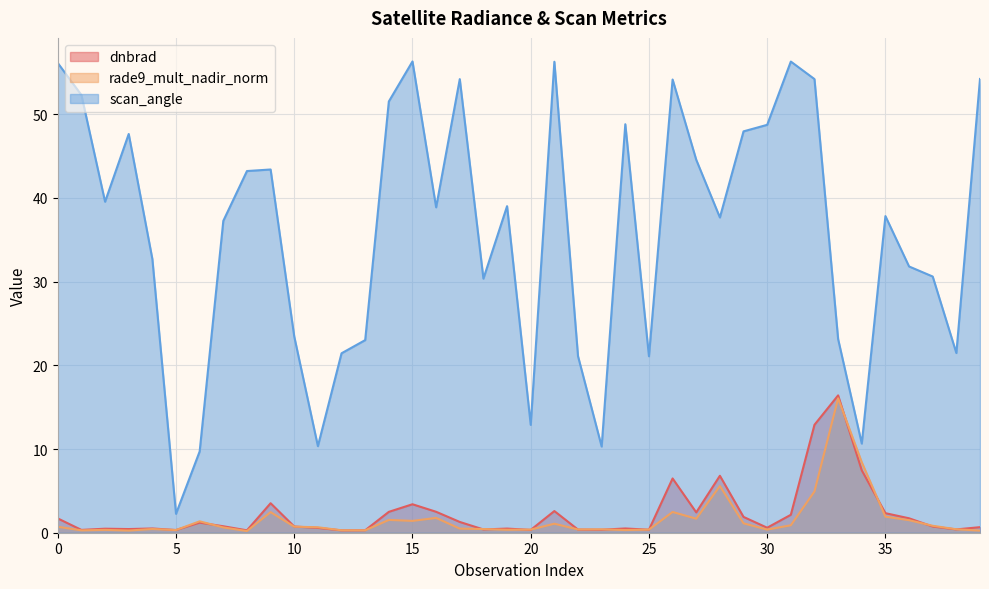

Where is the first local maximum for rade9_mult_nadir_norm?

2